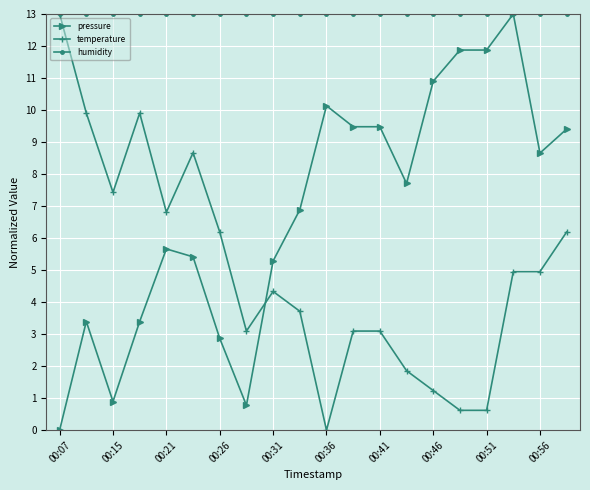

True or false: temperature has more than 0 points higher than both neighbors.

True